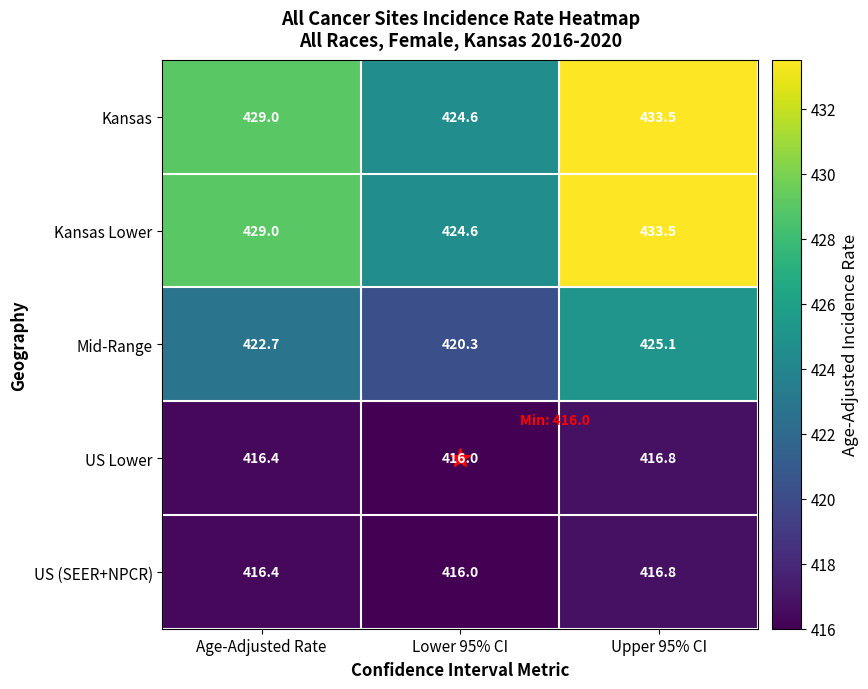

What is the greatest value displayed?

433.5